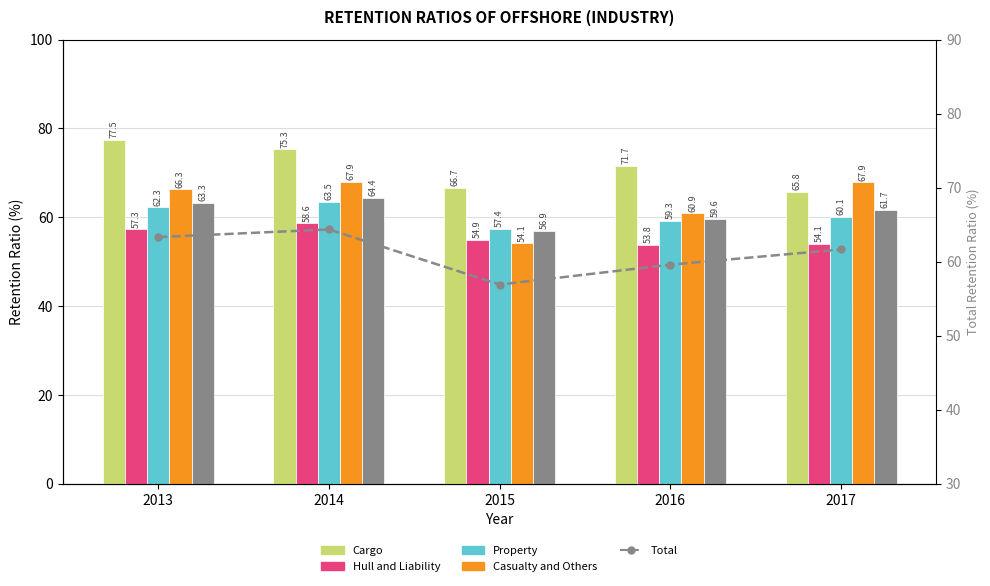

The value of Property at 2013 is 62.3. True or false?

True